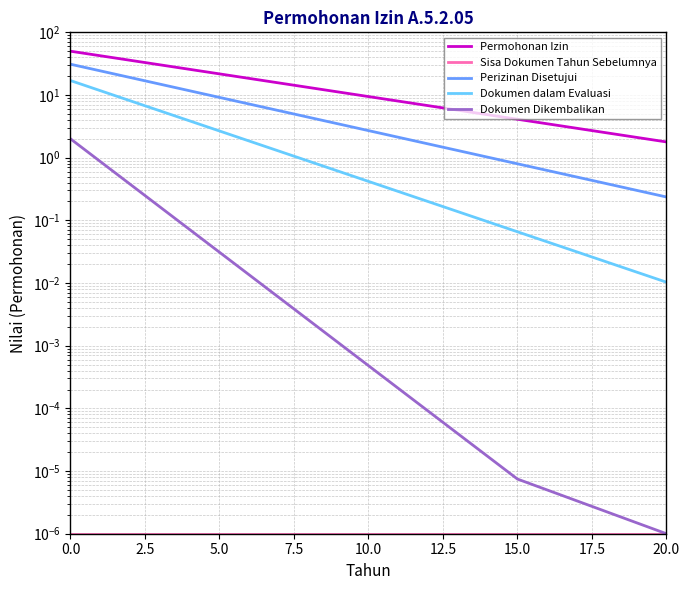

True or false: Dokumen Dikembalikan and Perizinan Disetujui cross at least once.

False